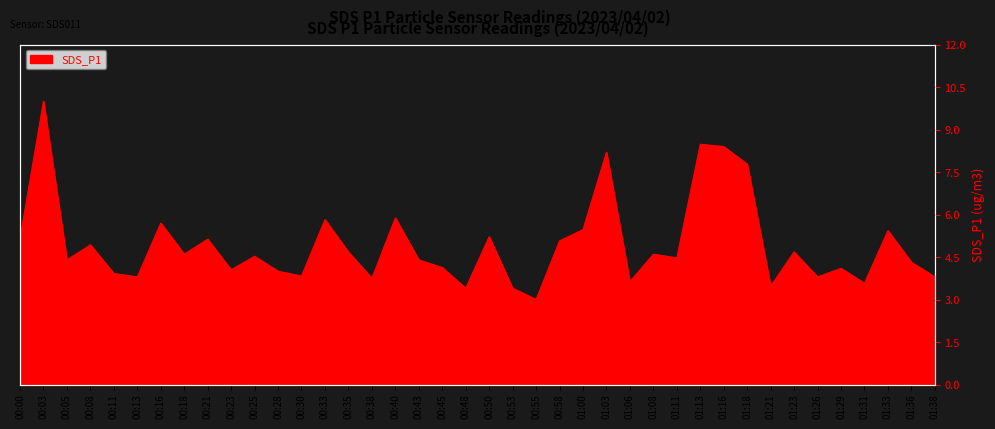

Between 00:53 and 01:21, which is larger?

01:21